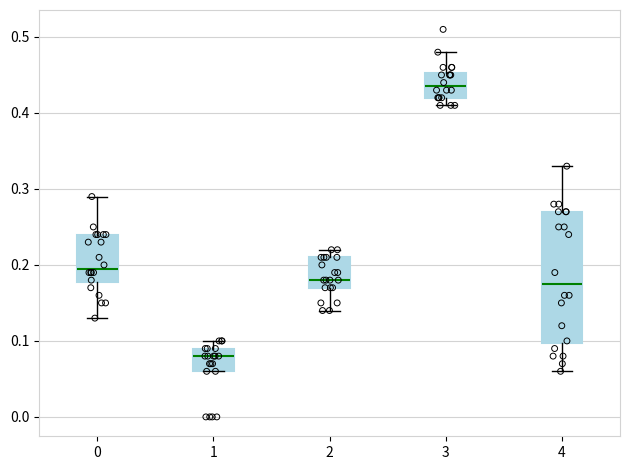

Reading left to right, read every box against the y-axis: the position of its median line, the range the box covers, and the ends of its whiskers. The values are not printed on the chart, so give them approximately, as read against the axis.

0: median 0.20, box 0.18 to 0.24, whiskers 0.13 to 0.29
1: median 0.08, box 0.06 to 0.09, whiskers 0.06 to 0.10
2: median 0.18, box 0.17 to 0.21, whiskers 0.14 to 0.22
3: median 0.44, box 0.42 to 0.45, whiskers 0.41 to 0.48
4: median 0.18, box 0.10 to 0.27, whiskers 0.06 to 0.33